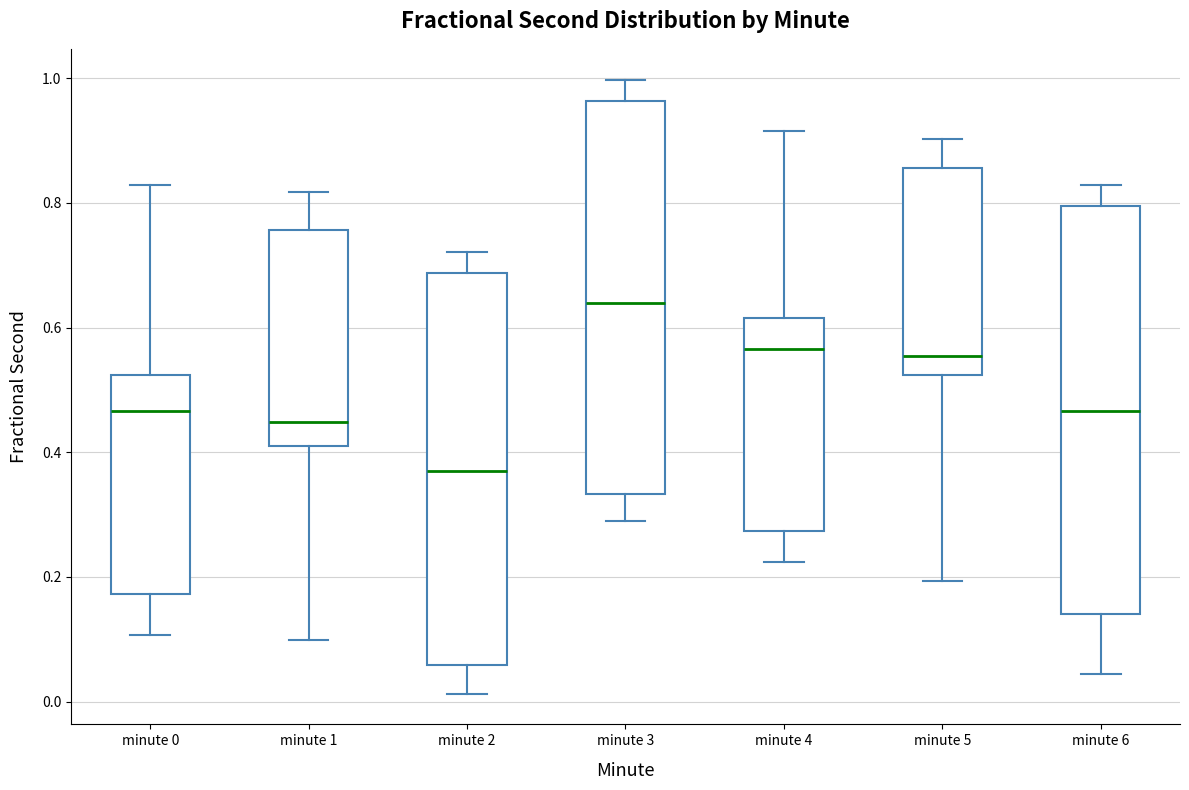

Which box is the tallest, from its lower edge to its upper edge?

minute 6